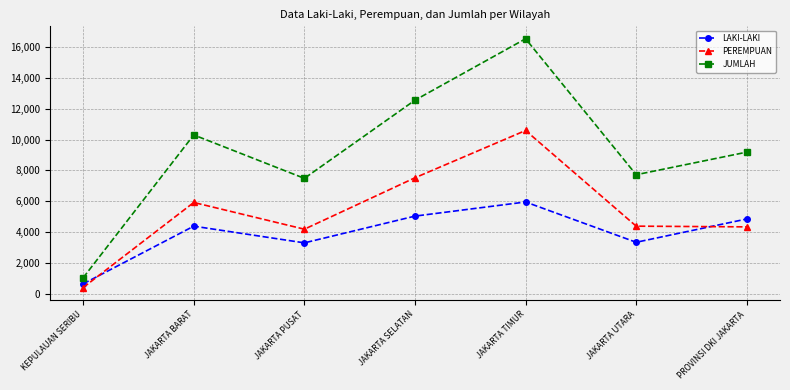

Rank the series by their maximum value, from highest to lowest.

JUMLAH, PEREMPUAN, LAKI-LAKI